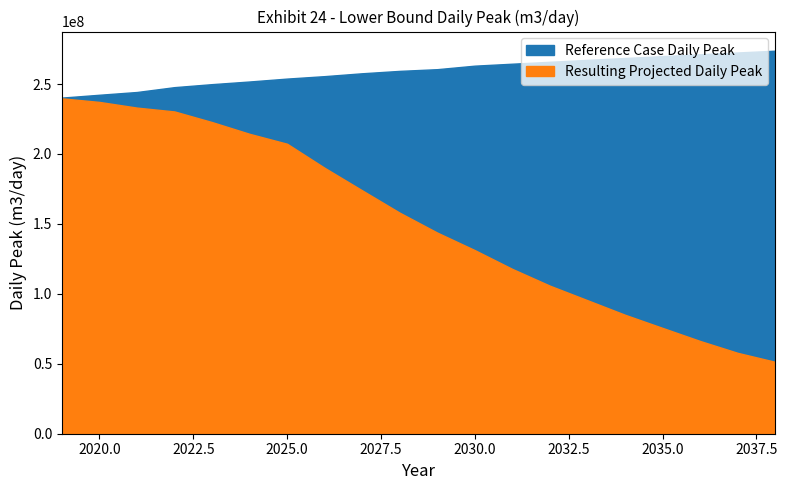

True or false: Resulting Projected Daily Peak and Reference Case Daily Peak intersect in this chart.

False